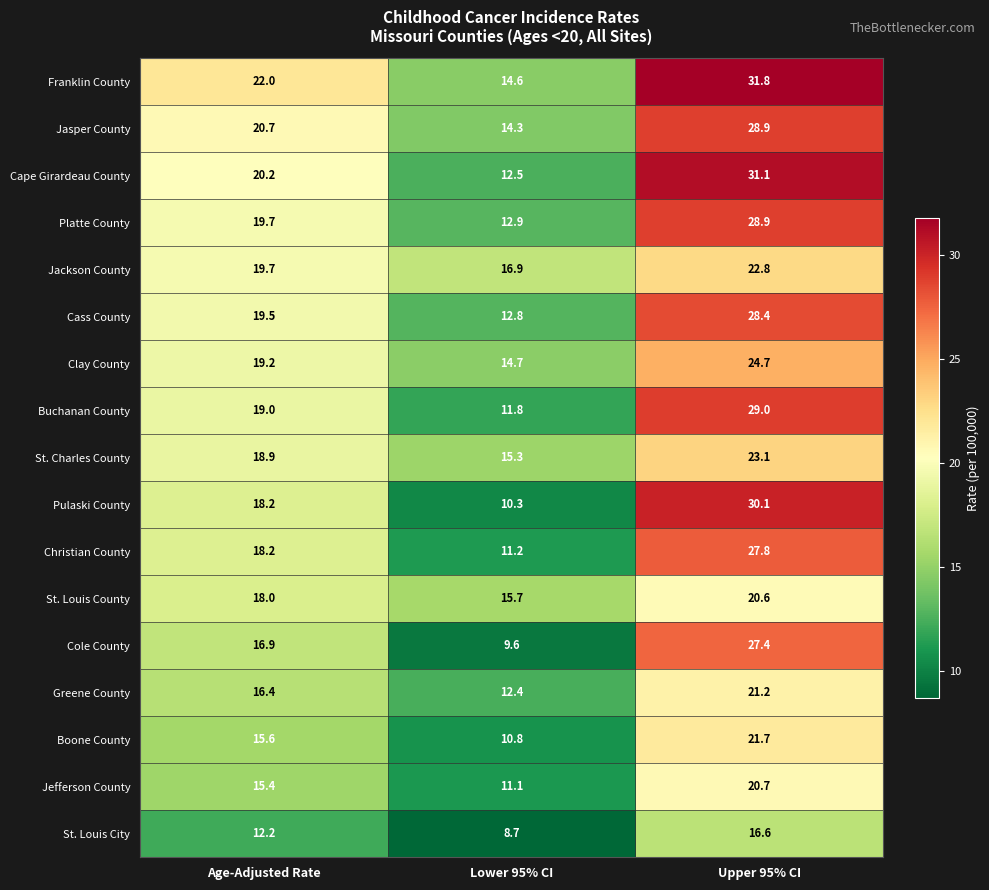

At which label does Clay County first exceed 19?

Age-Adjusted Rate